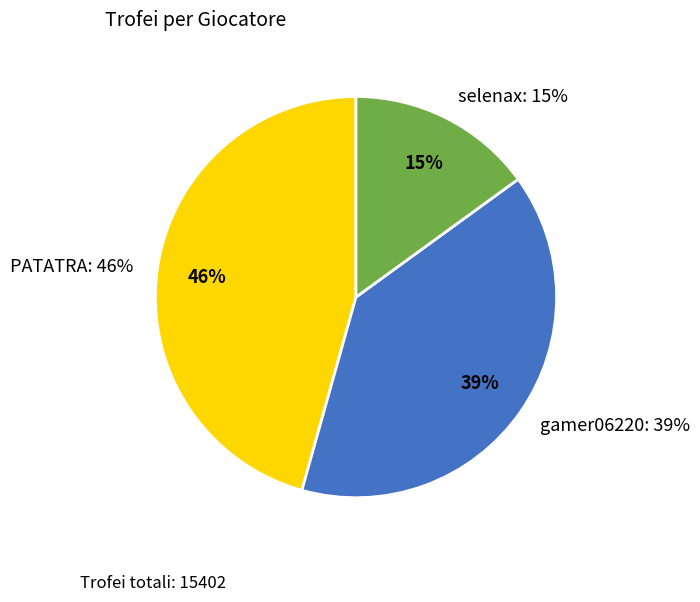

To the nearest percent, what portion does PATATRA represent?

46%